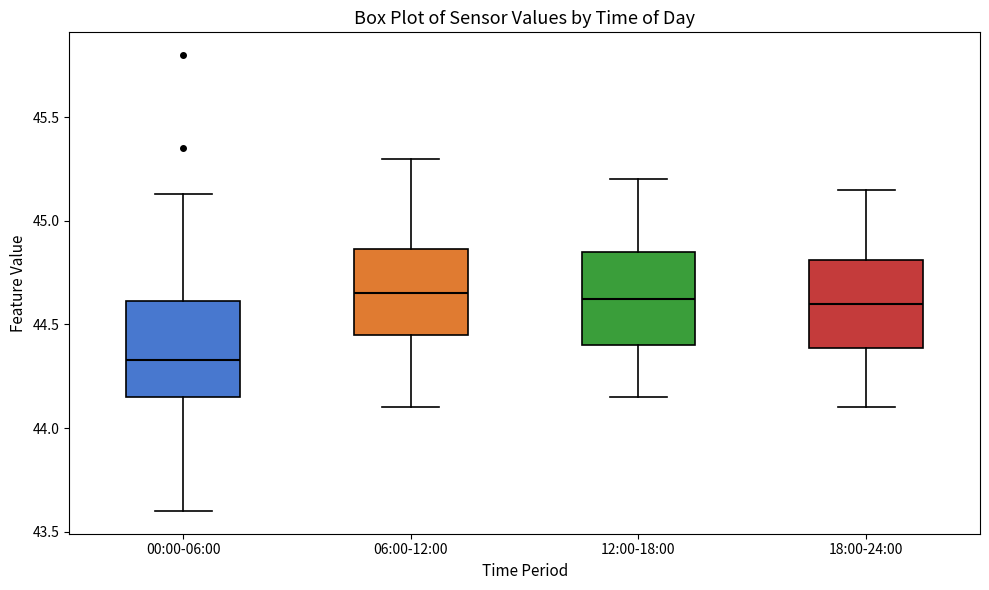

Reading left to right, read every box against the y-axis: the position of its median line, the range the box covers, and the ends of its whiskers. The values are not printed on the chart, so give them approximately, as read against the axis.

00:00-06:00: median 44.35, box 44.15 to 44.60, whiskers 43.60 to 45.15
06:00-12:00: median 44.65, box 44.45 to 44.85, whiskers 44.10 to 45.30
12:00-18:00: median 44.65, box 44.40 to 44.85, whiskers 44.15 to 45.20
18:00-24:00: median 44.60, box 44.40 to 44.80, whiskers 44.10 to 45.15